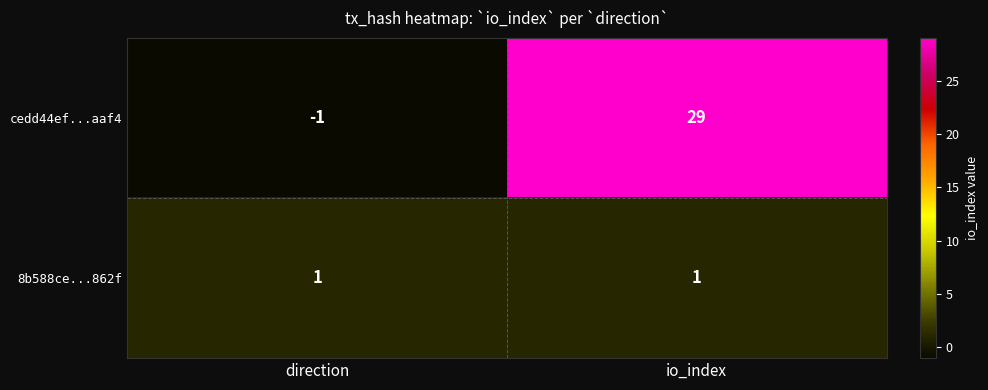

Which label corresponds to the largest value in the chart?

io_index